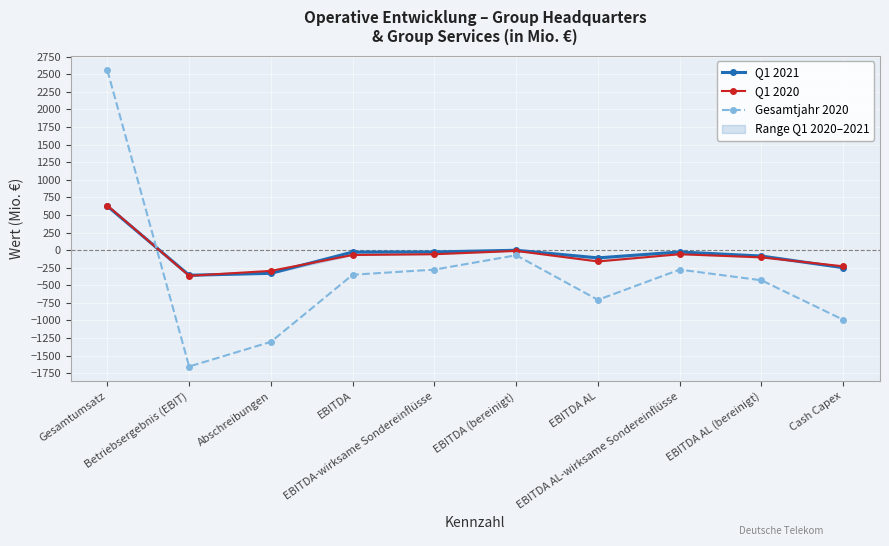

Which series has the widest spread of values?

Gesamtjahr 2020